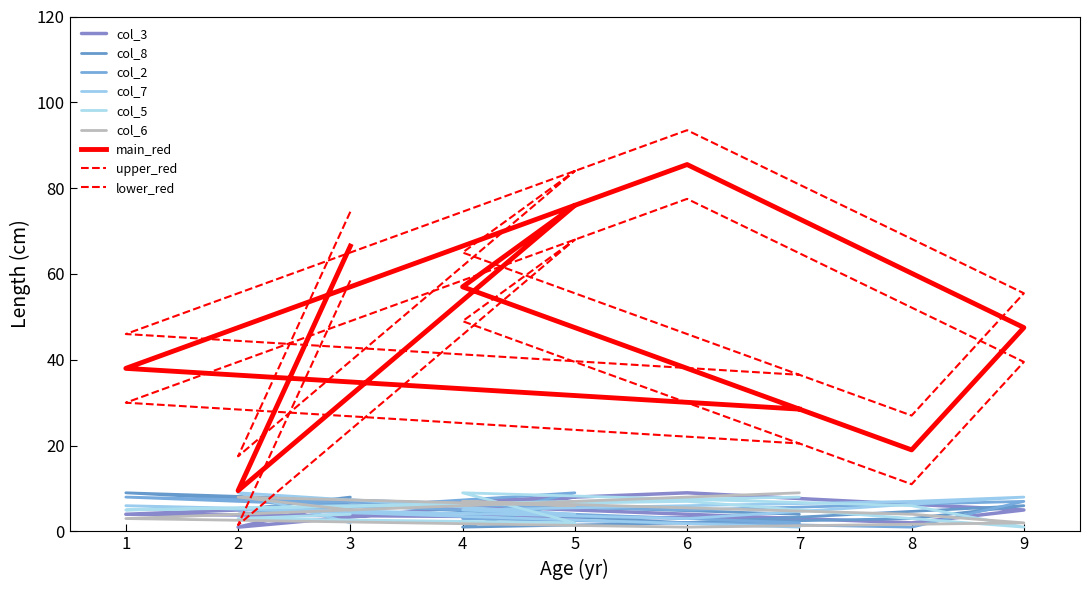

What is the difference between the maximum and second lowest values in the col_7 series?

7